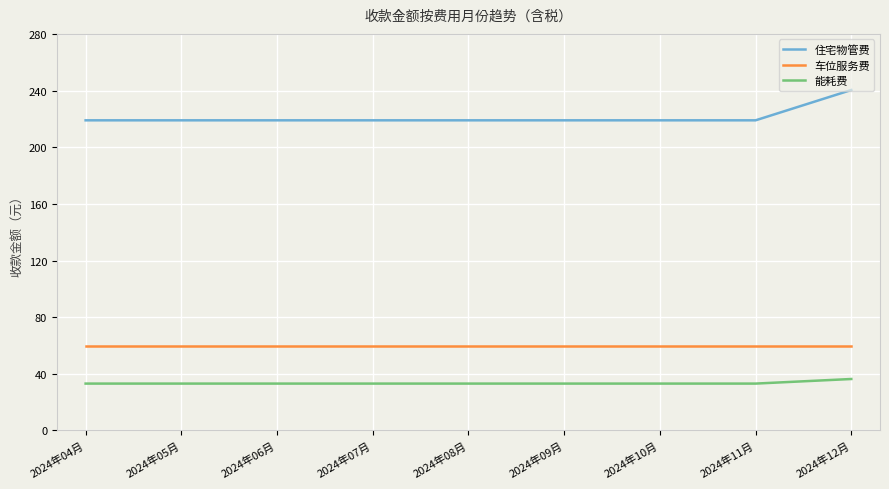

What position from the right is 2024年08月?

5